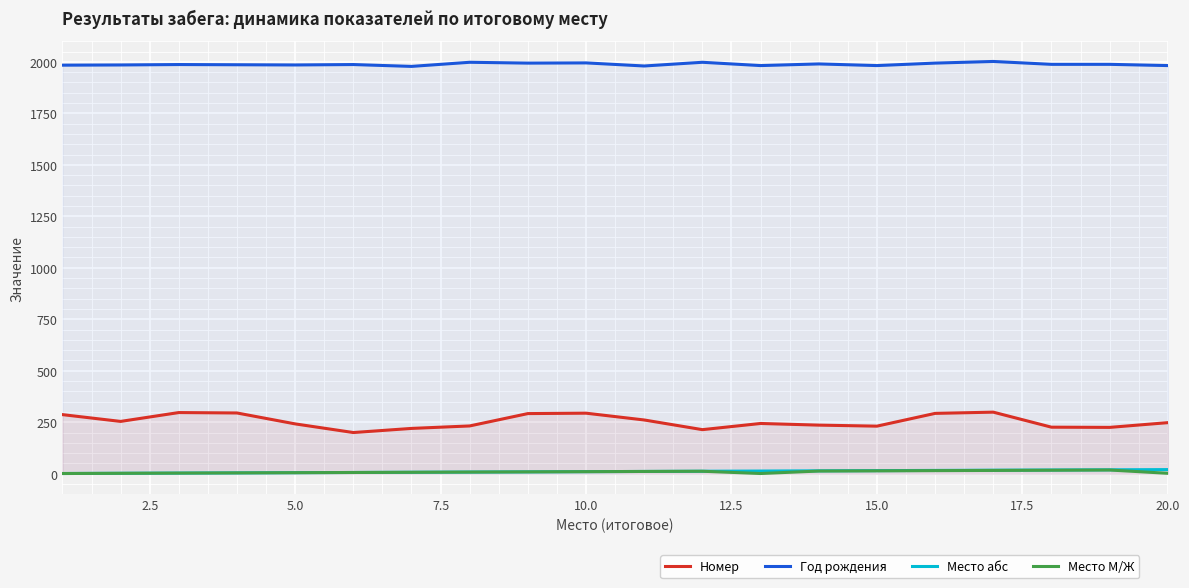

True or false: Место абс and Год рождения intersect in this chart.

False